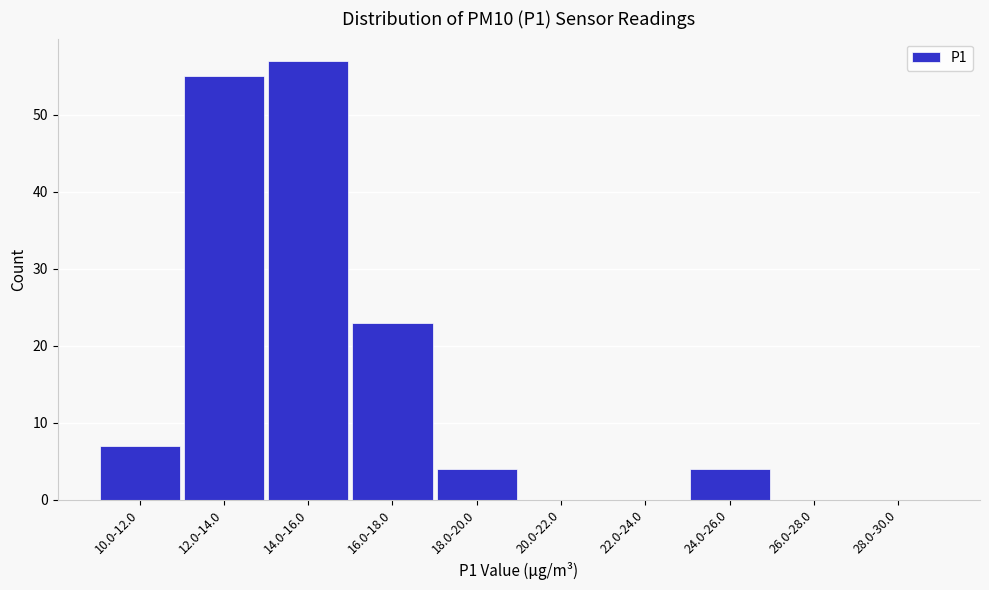

Reading left to right, list all the values displayed in this chart.

10.0-12.0=7	12.0-14.0=55	14.0-16.0=57	16.0-18.0=23	18.0-20.0=4	20.0-22.0=0	22.0-24.0=0	24.0-26.0=4	26.0-28.0=0	28.0-30.0=0